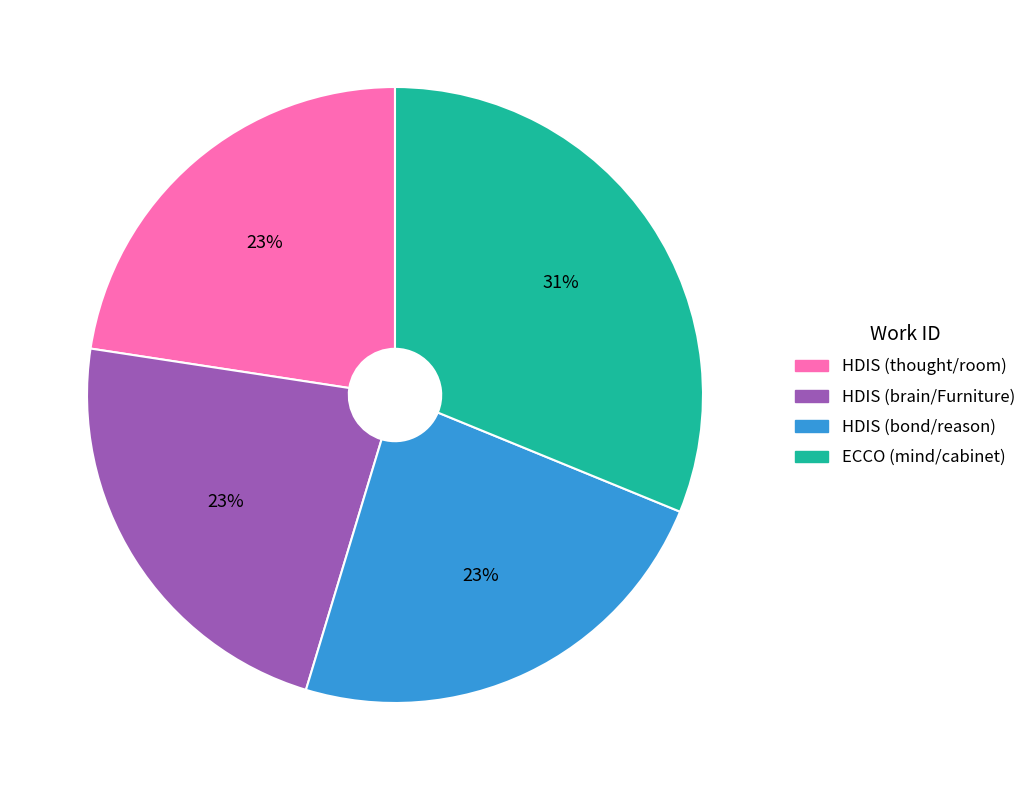

What is the largest slice in the pie chart?

ECCO (mind/cabinet)